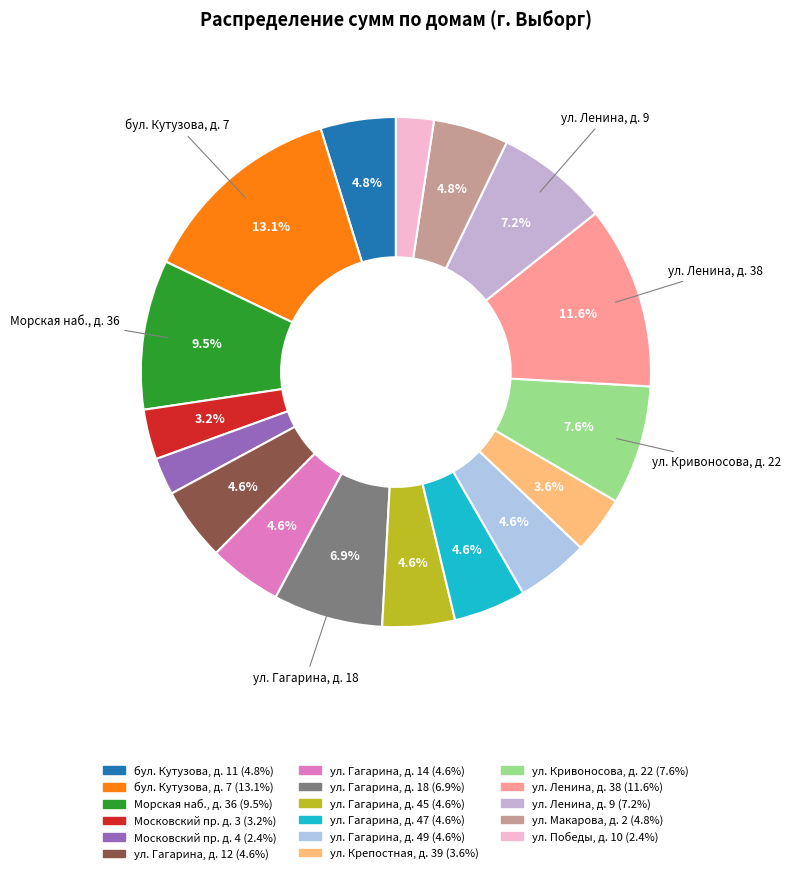

Which has a higher value, Московский пр. д. 4 or ул. Гагарина, д. 12?

ул. Гагарина, д. 12